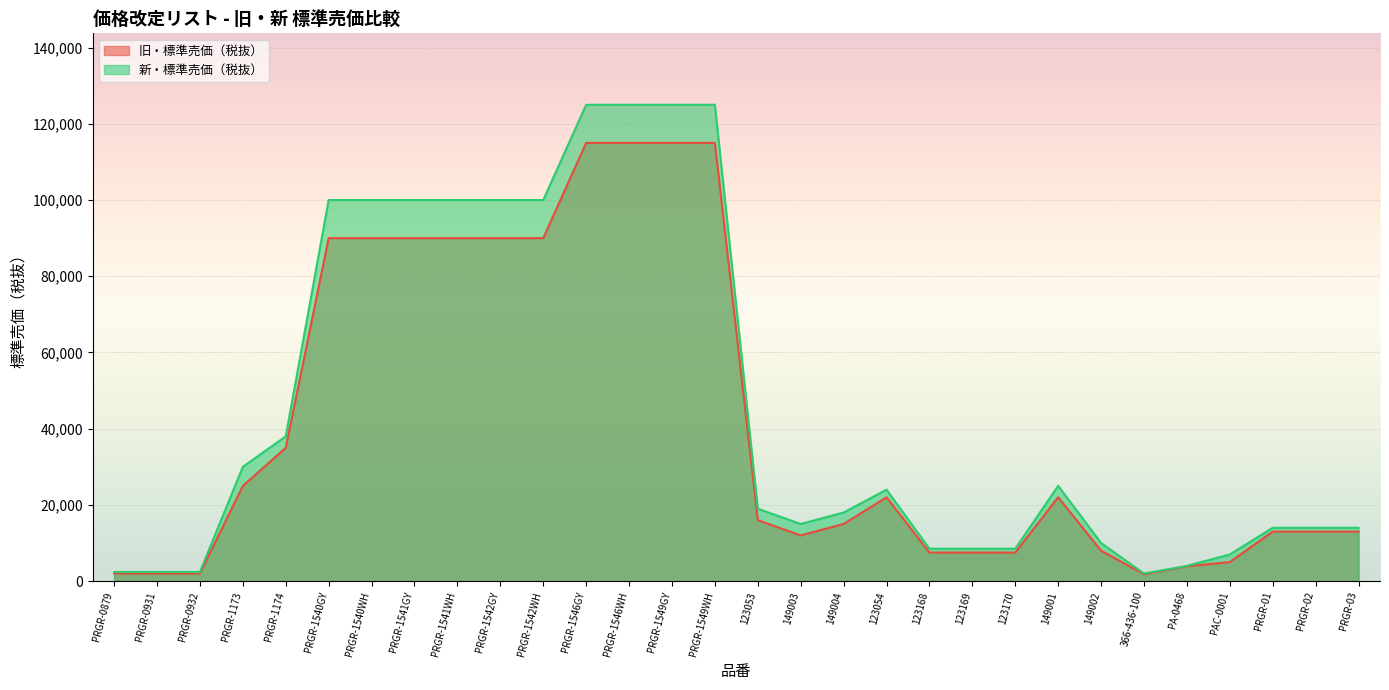

What is the approximate value of 旧・標準売価（税抜） at 149003, to the nearest 50?

12000